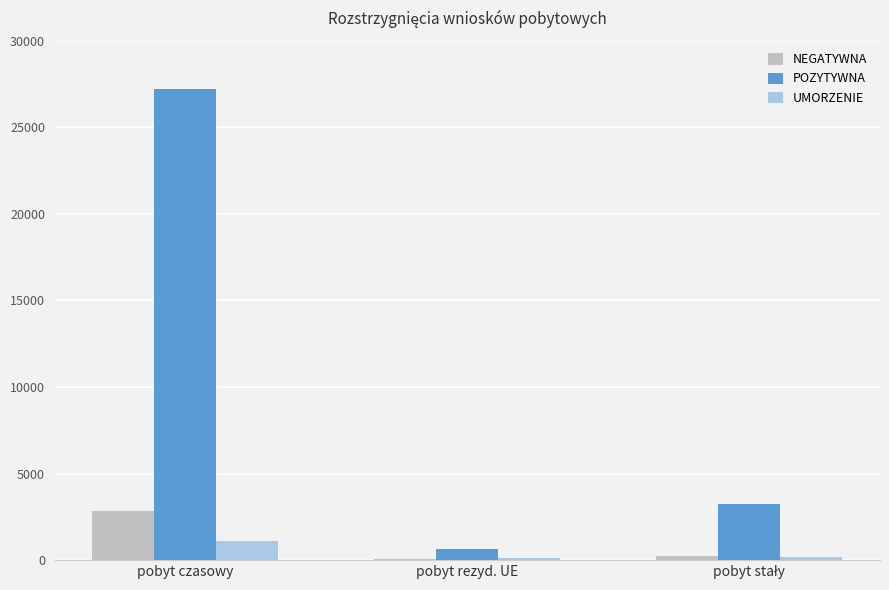

Between pobyt czasowy and pobyt rezyd. UE, which series saw the biggest shift?

POZYTYWNA